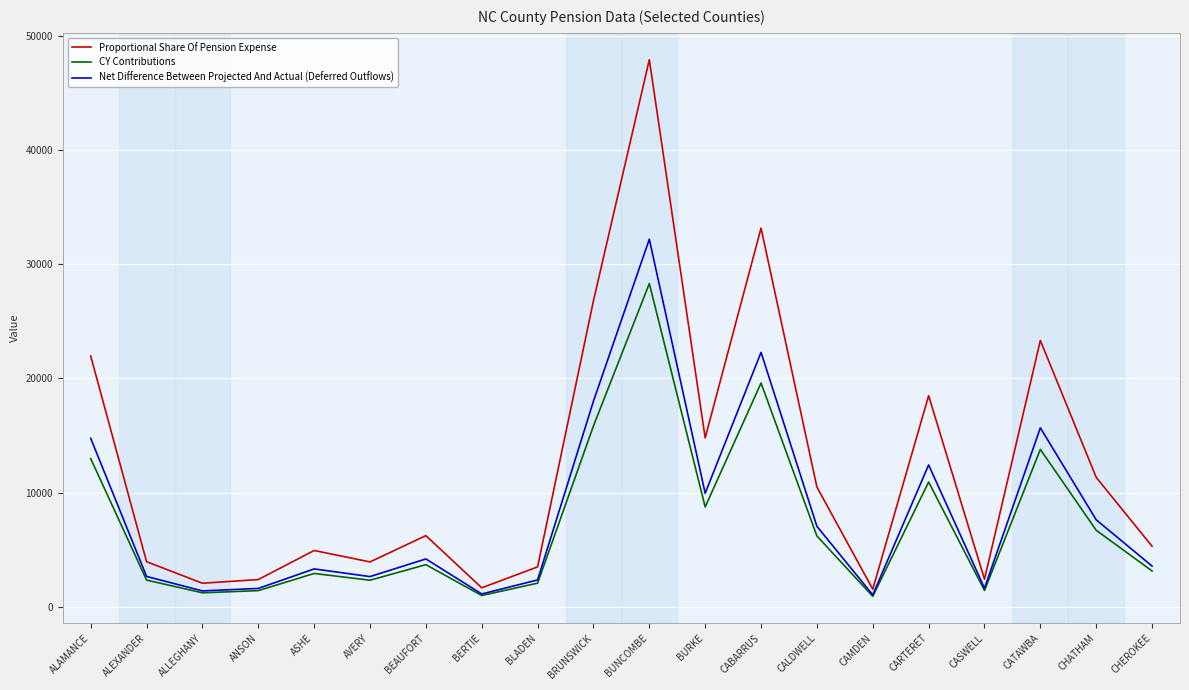

List the series in order of their peak value, highest first.

Proportional Share Of Pension Expense, Net Difference Between Projected And Actual (Deferred Outflows), CY Contributions